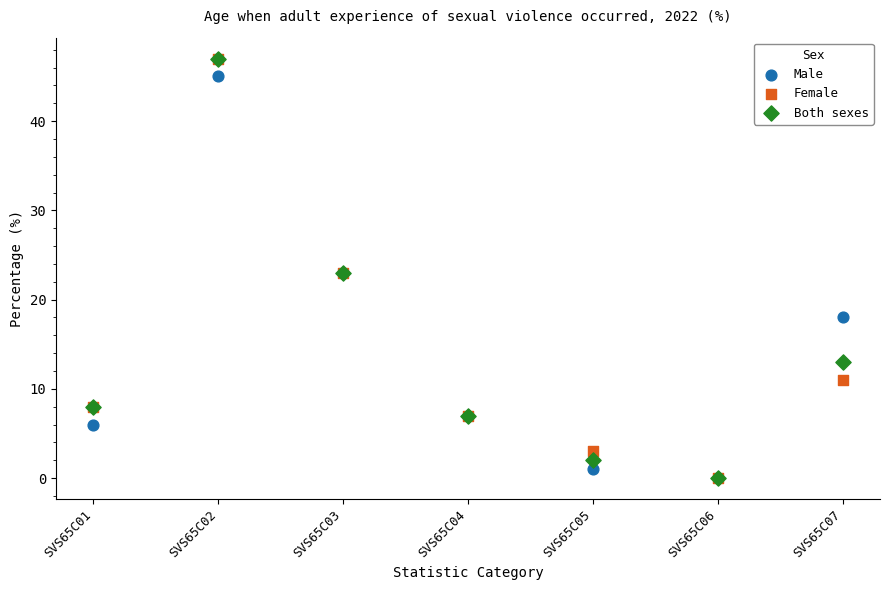

What are all the series names shown in the legend?

Male, Female, Both sexes